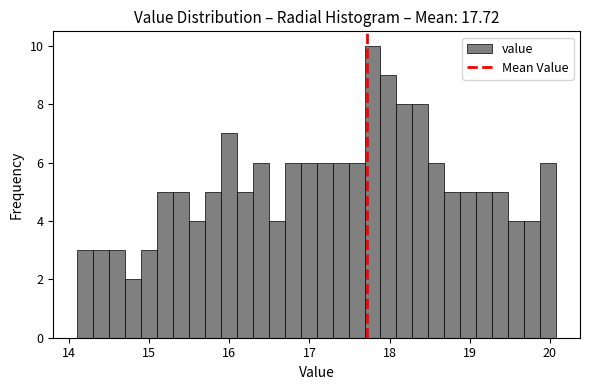

Around what value on the x-axis is the tallest bar? Give the approximate position of its centre, as read against the axis.

17.8